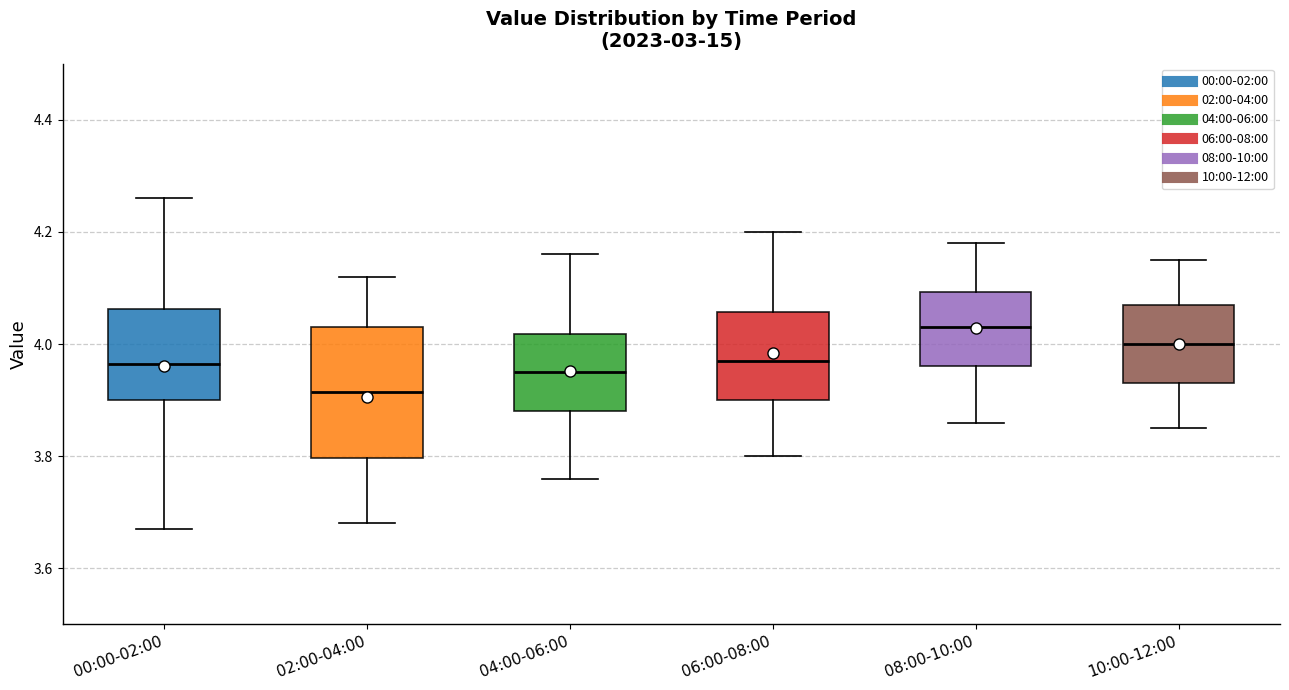

Reading left to right, read every box against the y-axis: the position of its median line, the range the box covers, and the ends of its whiskers. The values are not printed on the chart, so give them approximately, as read against the axis.

00:00-02:00: median 3.96, box 3.90 to 4.06, whiskers 3.68 to 4.26
02:00-04:00: median 3.92, box 3.80 to 4.04, whiskers 3.68 to 4.12
04:00-06:00: median 3.96, box 3.88 to 4.02, whiskers 3.76 to 4.16
06:00-08:00: median 3.98, box 3.90 to 4.06, whiskers 3.80 to 4.20
08:00-10:00: median 4.04, box 3.96 to 4.10, whiskers 3.86 to 4.18
10:00-12:00: median 4.00, box 3.94 to 4.08, whiskers 3.86 to 4.16